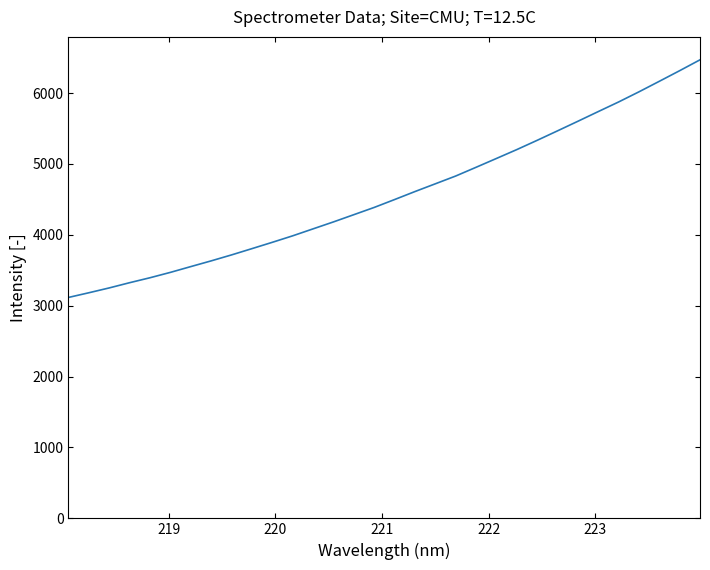

What is the maximum value shown in the chart?

6468.2